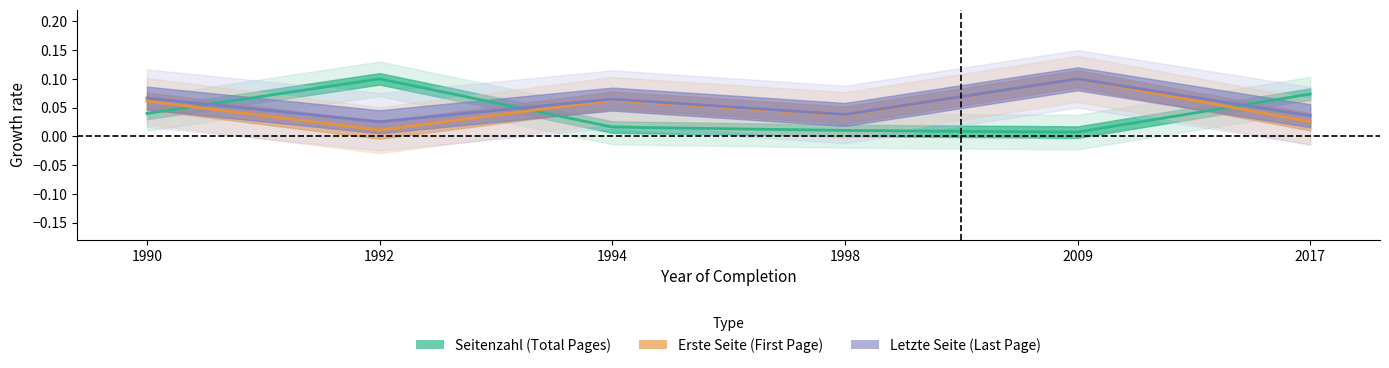

What is the value of the Erste Seite point at the 1st from the left?

0.1